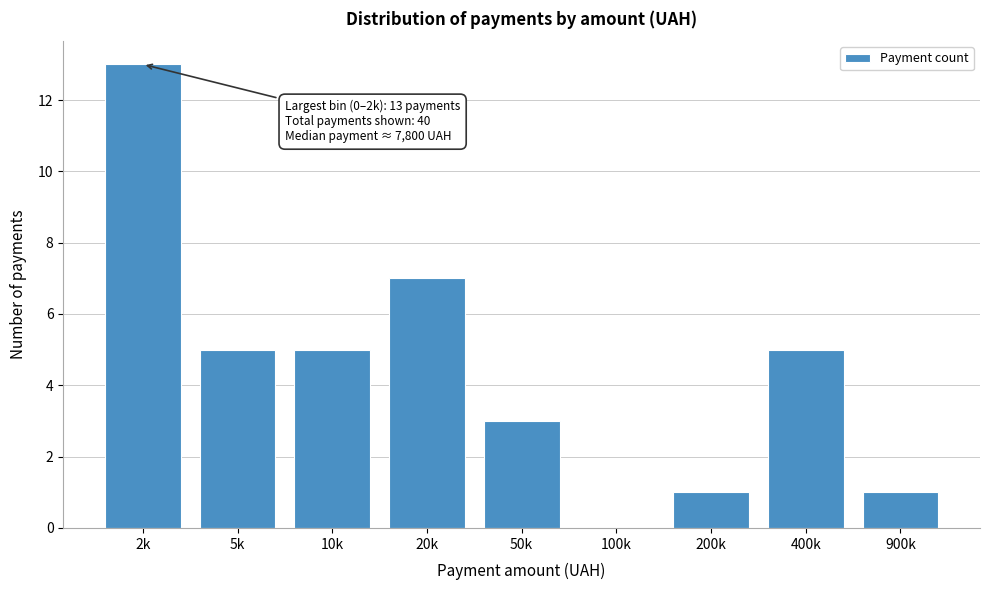

Reading left to right, extract all data points from this chart.

2k=13	5k=5	10k=5	20k=7	50k=3	100k=0	200k=1	400k=5	900k=1